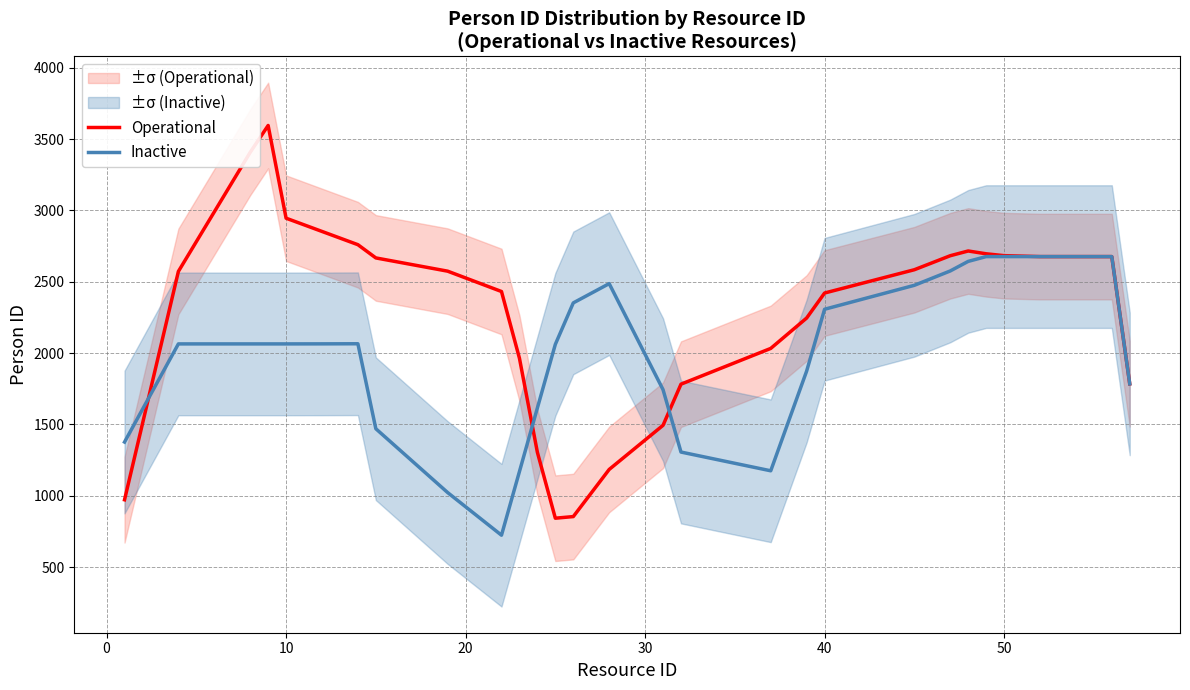

What is the minimum value shown in the chart?

723.0